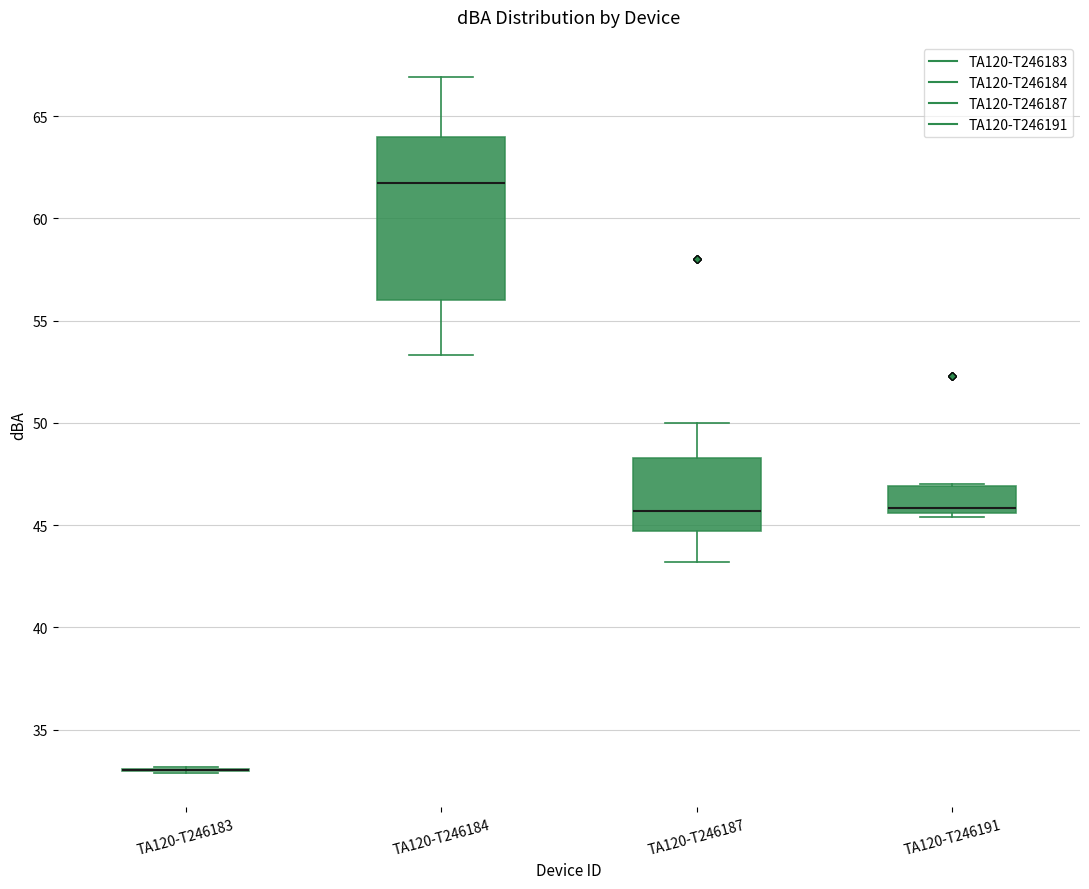

Reading left to right, transcribe this box plot: for each box, give where its median line is, the range the box spans, and where its two whiskers end, as read against the y-axis. The values are not printed on the chart, so give them approximately, as read against the axis.

TA120-T246183: box collapsed to a line at 33.0, whiskers 33.0 to 33.0
TA120-T246184: median 62.0, box 56.0 to 64.0, whiskers 53.5 to 67.0
TA120-T246187: median 45.5, box 44.5 to 48.5, whiskers 43.0 to 50.0
TA120-T246191: median 46.0, box 45.5 to 47.0, whiskers 45.5 (just below the box's lower edge) to 47.0